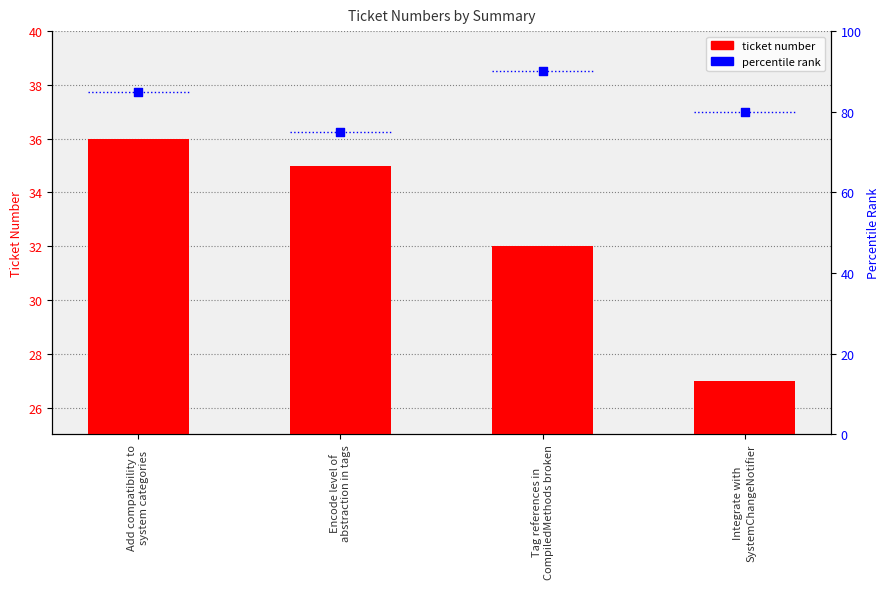

At how many categories does at least one series exceed 85?

1